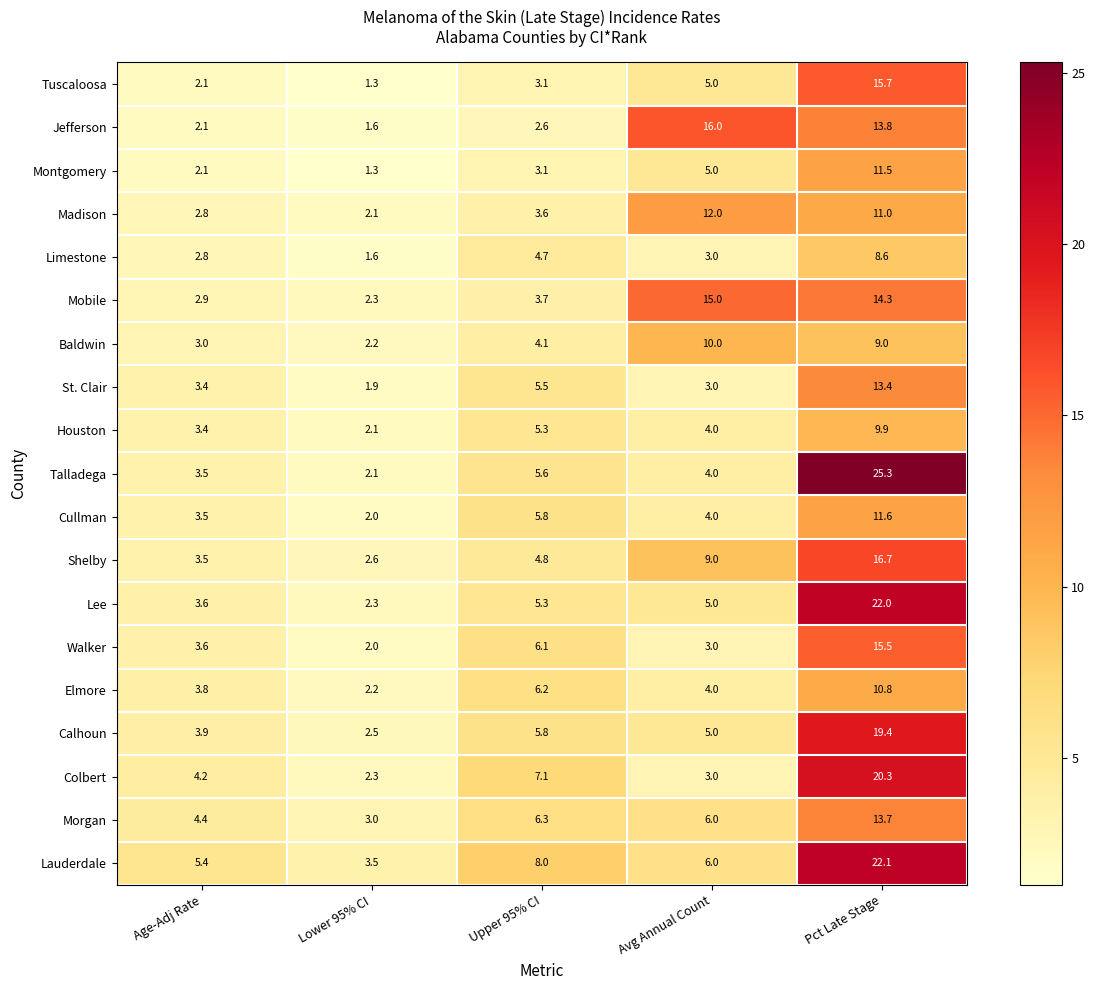

At which category does the chart reach its peak across all series?

Pct Late Stage